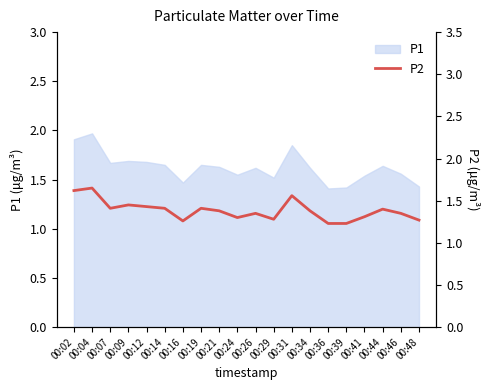

How many points are higher than both their immediate neighbors (excluding endpoints)?

6